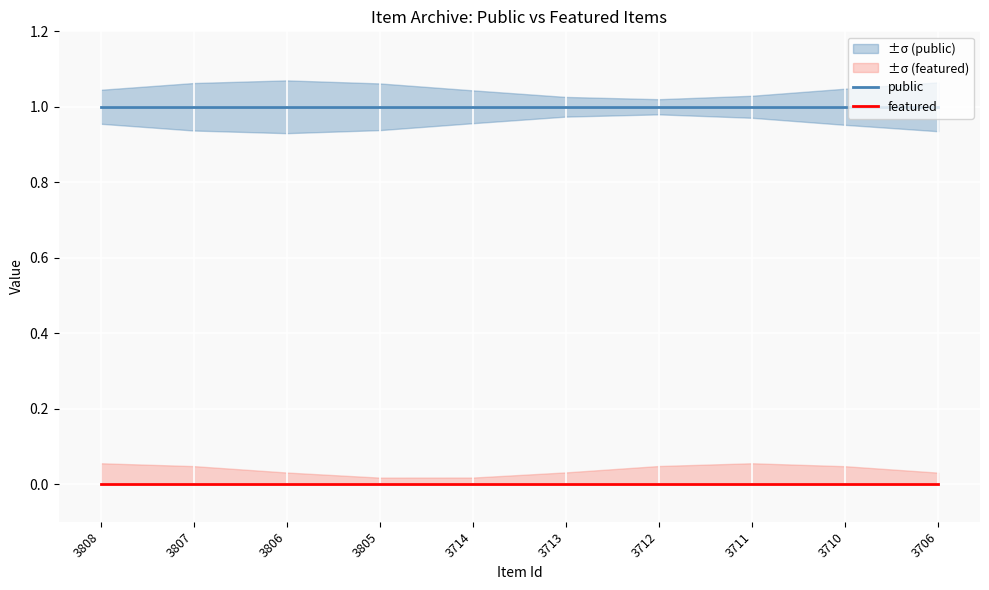

Which series has the largest total across all categories?

public